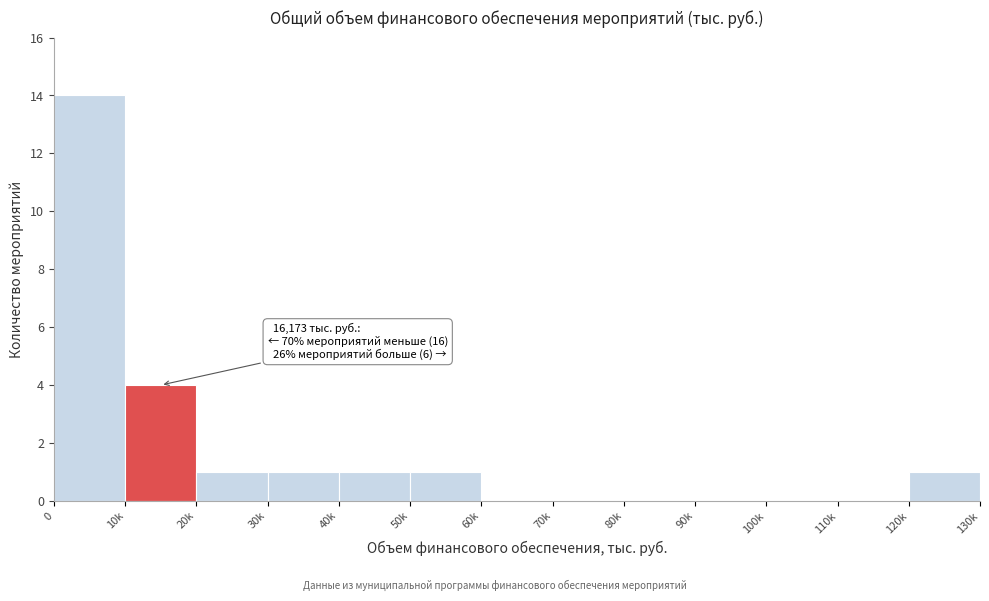

Reading left to right, list all the values displayed in this chart.

0=14	10k=4	20k=1	30k=1	40k=1	50k=1	60k=0	70k=0	80k=0	90k=0	100k=0	110k=0	120k=1